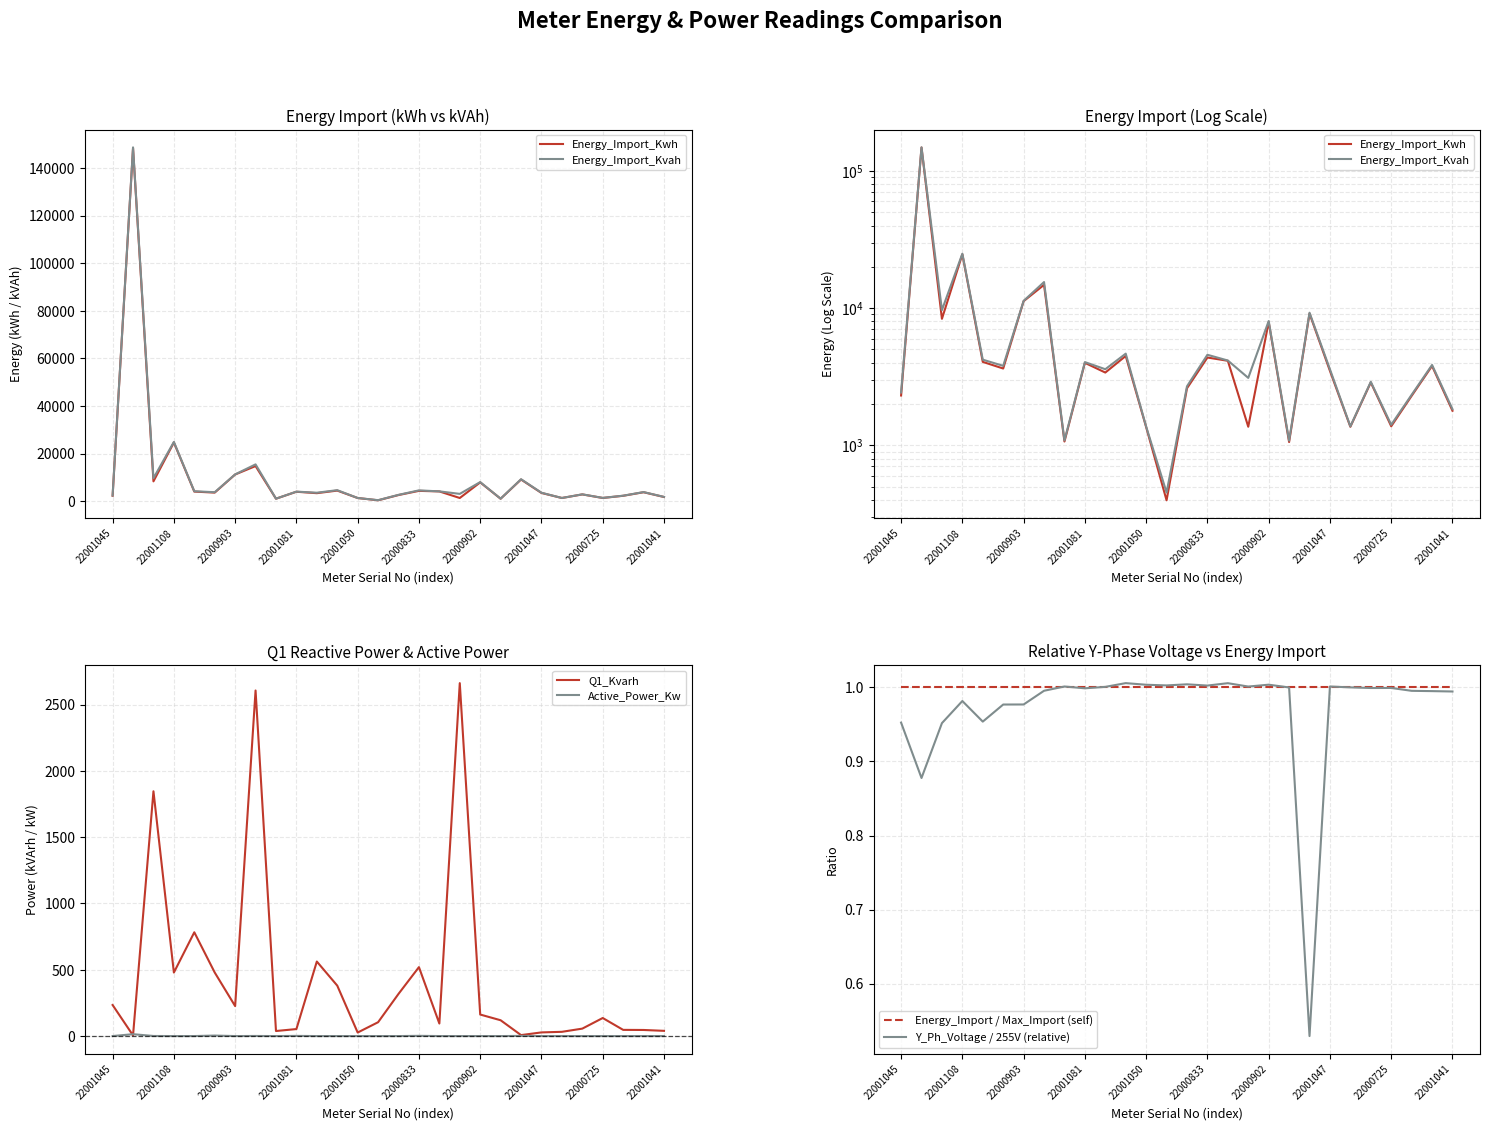

What are all the series names shown in the legend?

Energy_Import_Kwh, Energy_Import_Kvah, Q1_Kvarh, Active_Power_Kw, Energy_Import / Max_Import (self), Y_Ph_Voltage / 255V (relative)